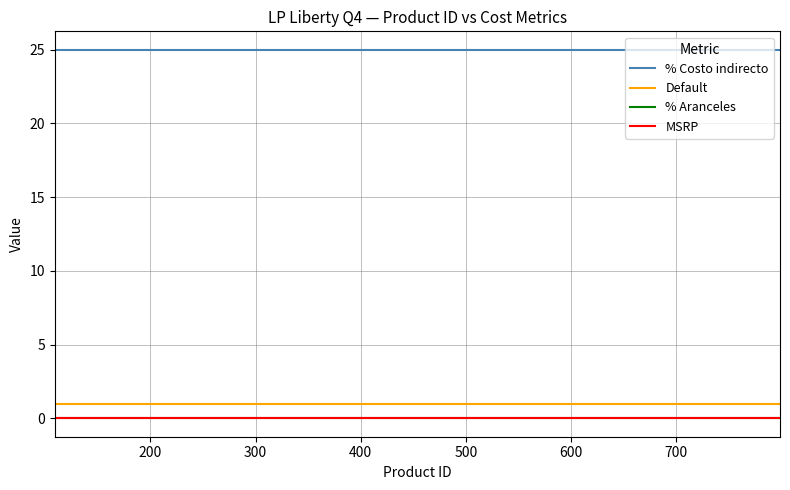

Is this an area chart (filled region under the line)?

No